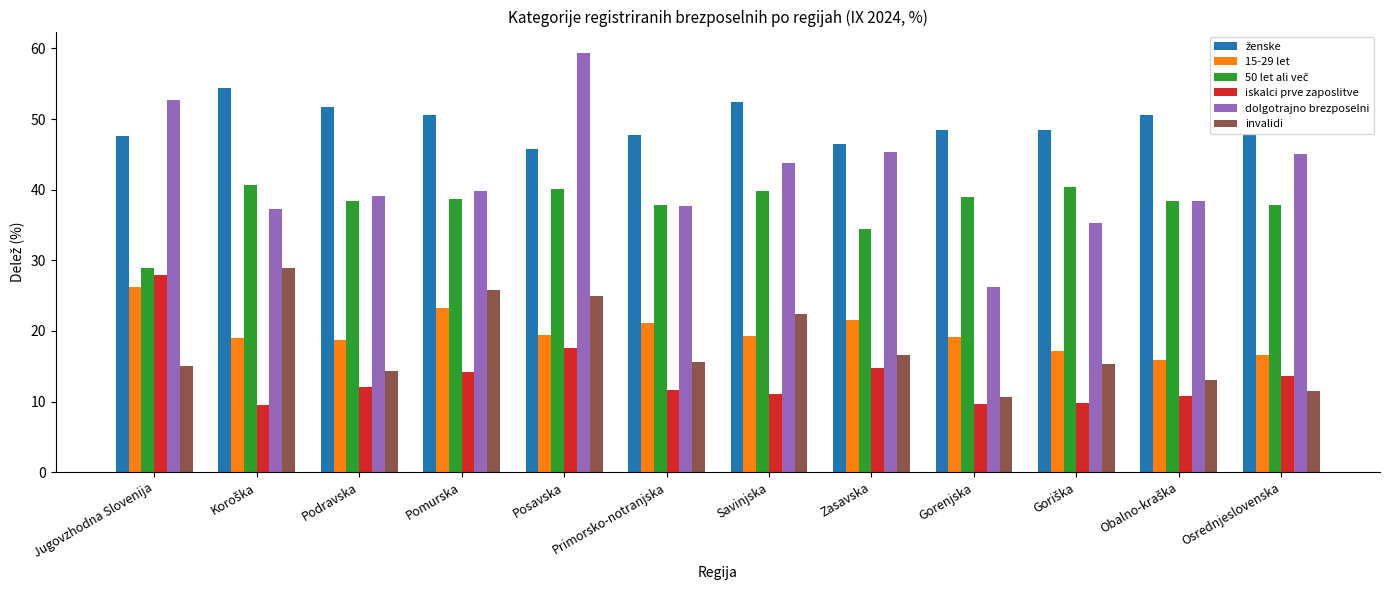

At which category is the sum across all series the highest?

Posavska